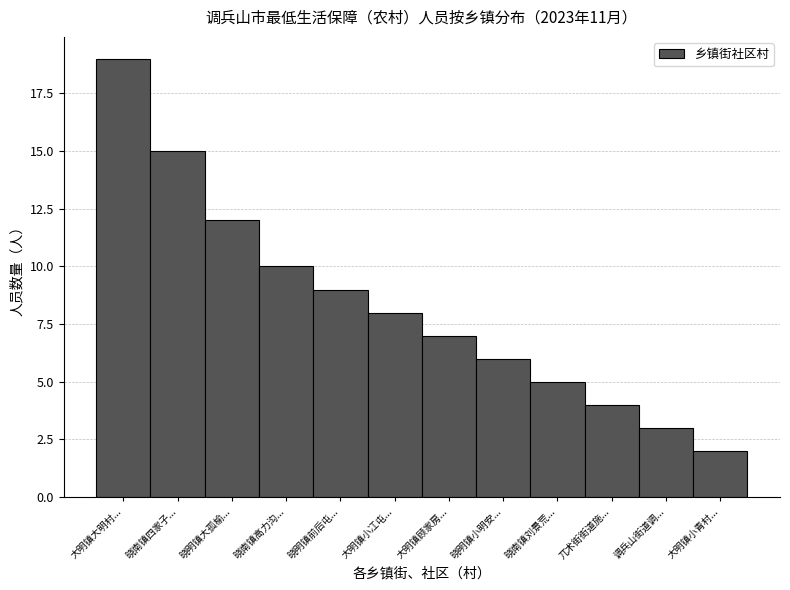

Reading left to right, what are all the values shown in this chart?

大明镇大明村...=19	晓南镇四家子...=15	晓明镇大孤榆...=12	晓南镇高力沟...=10	晓明镇前后屯...=9	大明镇小冮屯...=8	大明镇顾家房...=7	晓明镇小明安...=6	晓南镇刘景荒...=5	兀术街街道施...=4	调兵山街道调...=3	大明镇小青村...=2